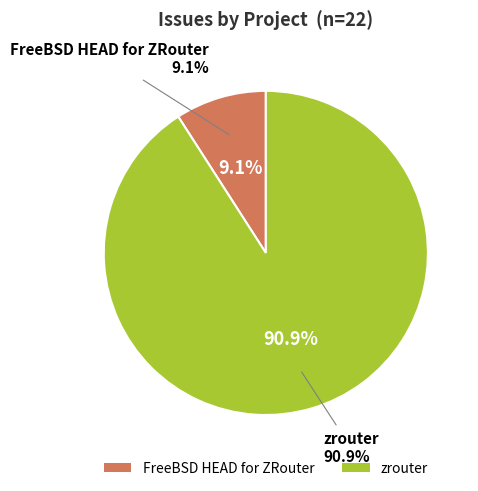

What percentage do FreeBSD HEAD for ZRouter and zrouter together represent?

100.0%